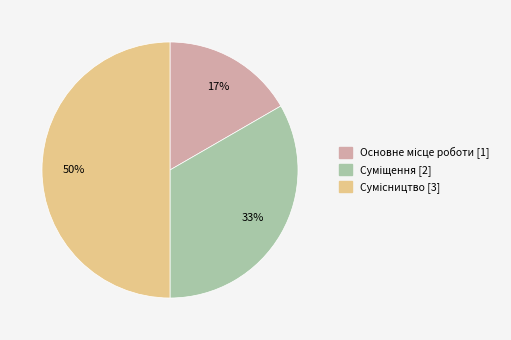

To the nearest percent, what is the difference between the largest and smallest slice percentages?

33%